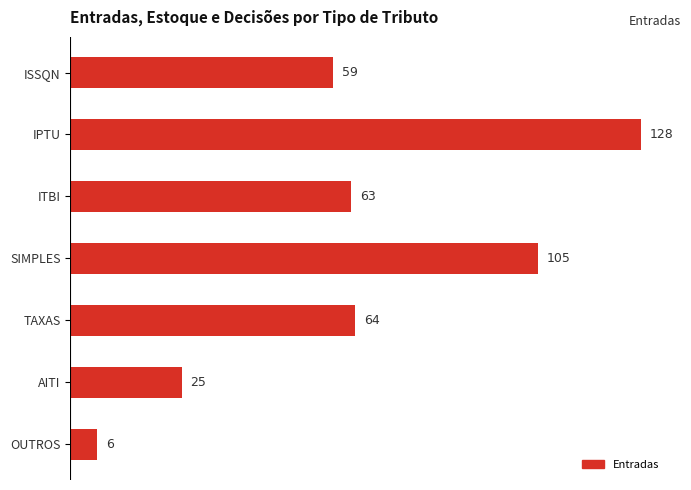

What is the value of the 1st bar from the top?

59